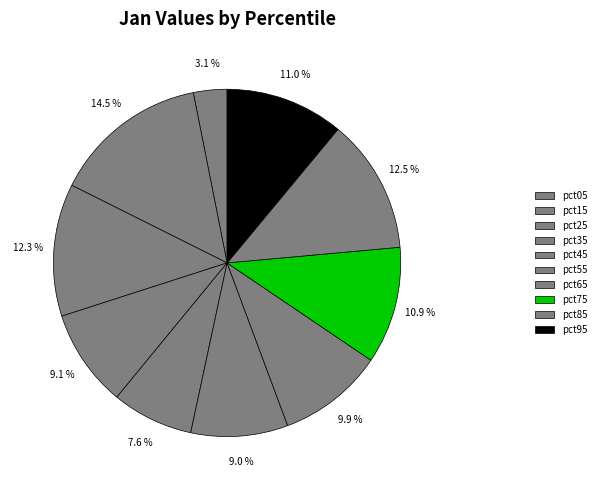

The pct55 slice represents 9% of the pie. True or false?

True